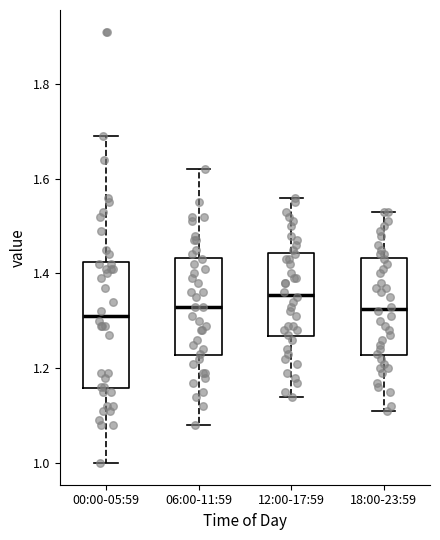

Reading left to right, read every box against the y-axis: the position of its median line, the range the box covers, and the ends of its whiskers. The values are not printed on the chart, so give them approximately, as read against the axis.

00:00-05:59: median 1.32, box 1.16 to 1.42, whiskers 1.00 to 1.70
06:00-11:59: median 1.34, box 1.22 to 1.44, whiskers 1.08 to 1.62
12:00-17:59: median 1.36, box 1.26 to 1.44, whiskers 1.14 to 1.56
18:00-23:59: median 1.32, box 1.22 to 1.44, whiskers 1.12 to 1.54